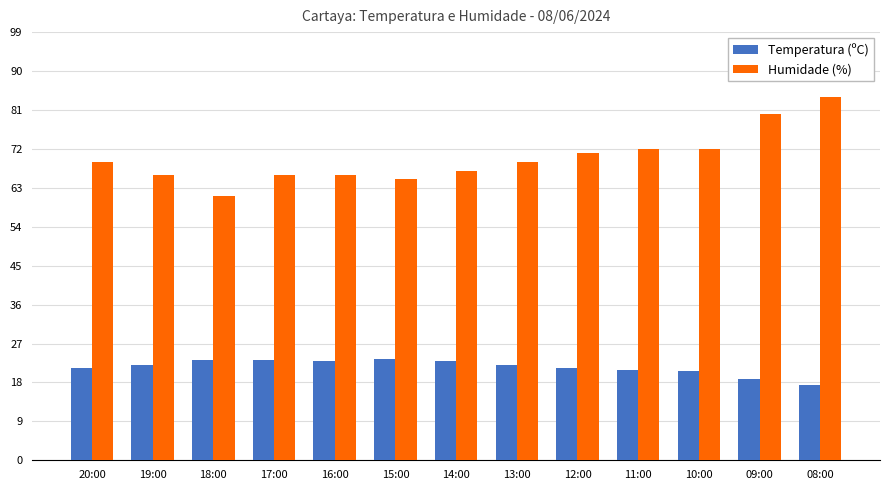

What is the difference between the maximum and minimum values in the Temperatura (ºC) series?

6.1